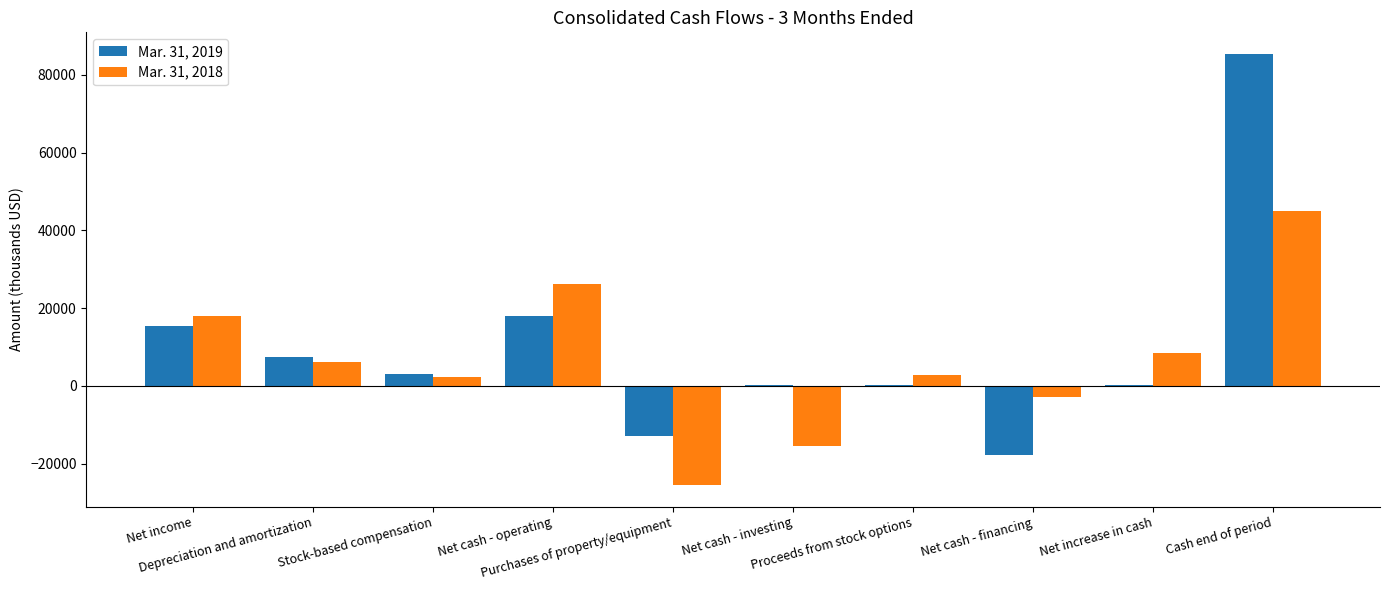

List the series in order of their overall mean, highest first.

Mar. 31, 2019, Mar. 31, 2018